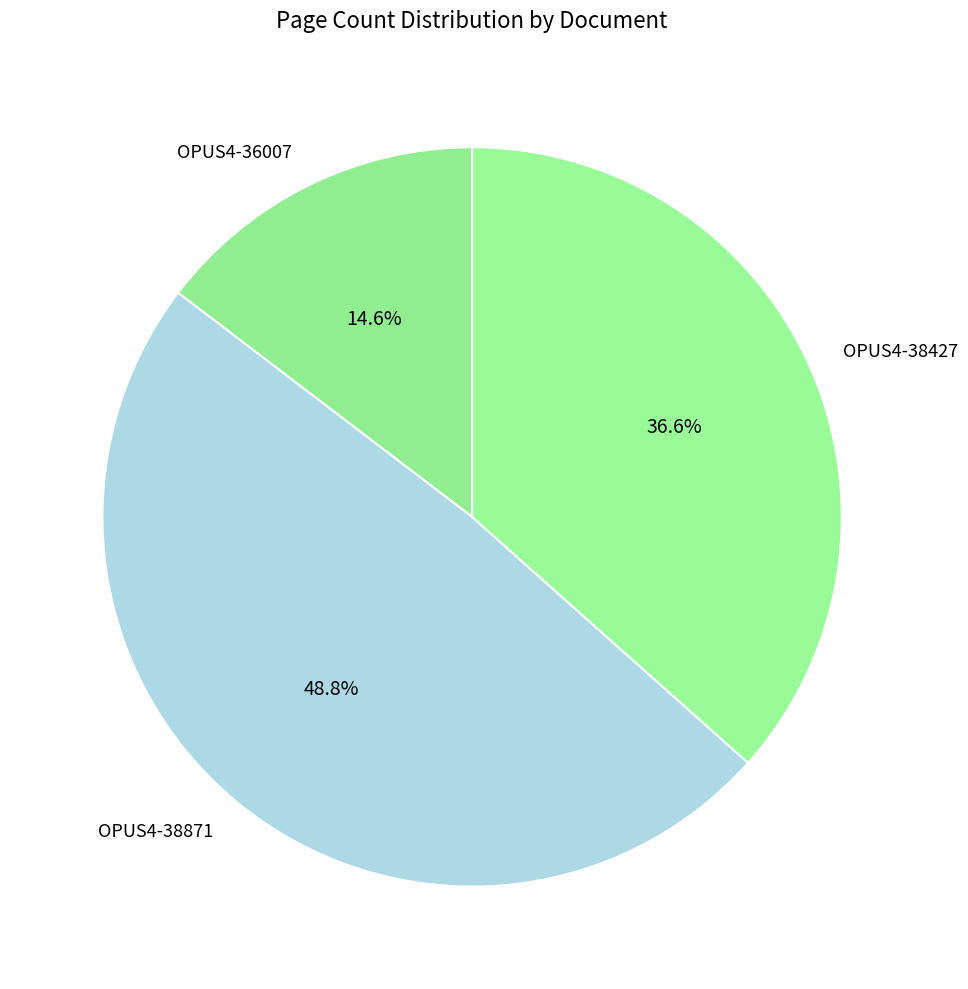

What is the smallest slice in the pie chart?

OPUS4-36007